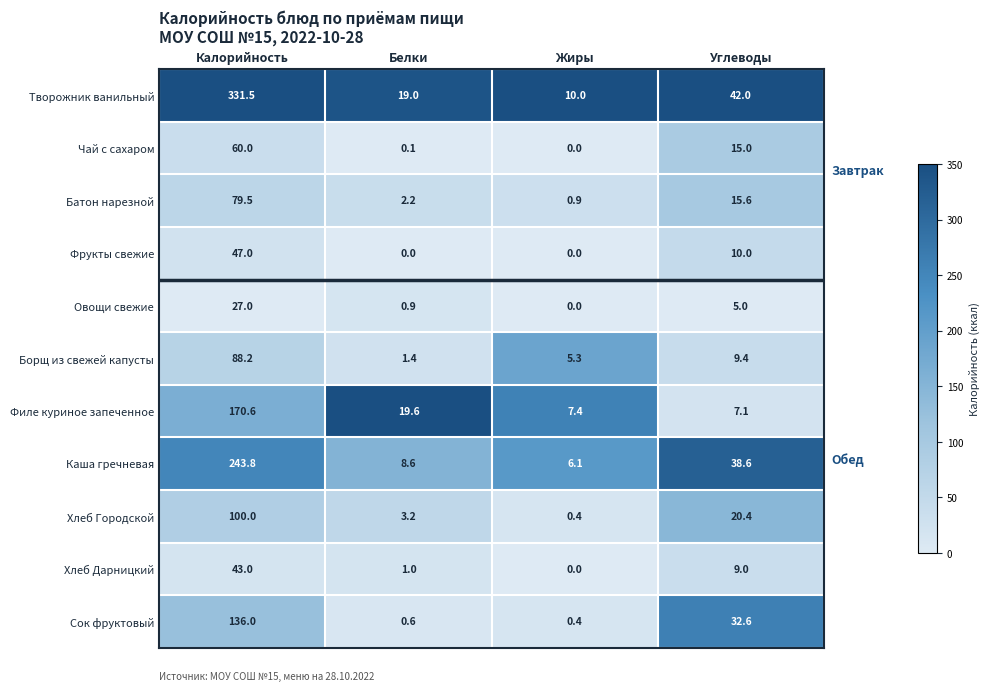

The value of Хлеб Городской at Калорийность is 164.8. True or false?

False